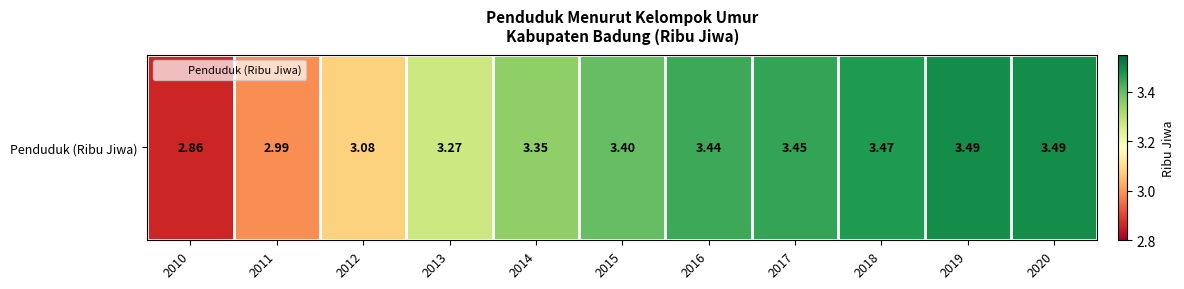

Count the number of data series in this chart.

1